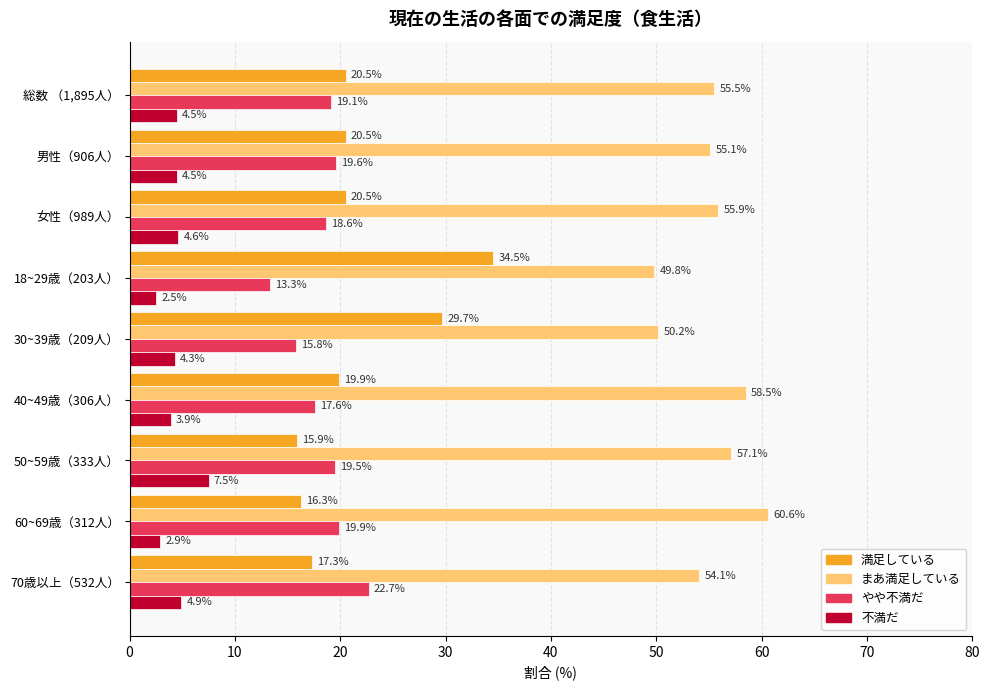

The 不満だ series shows 3.7 at 50~59歳（333人）. True or false?

False